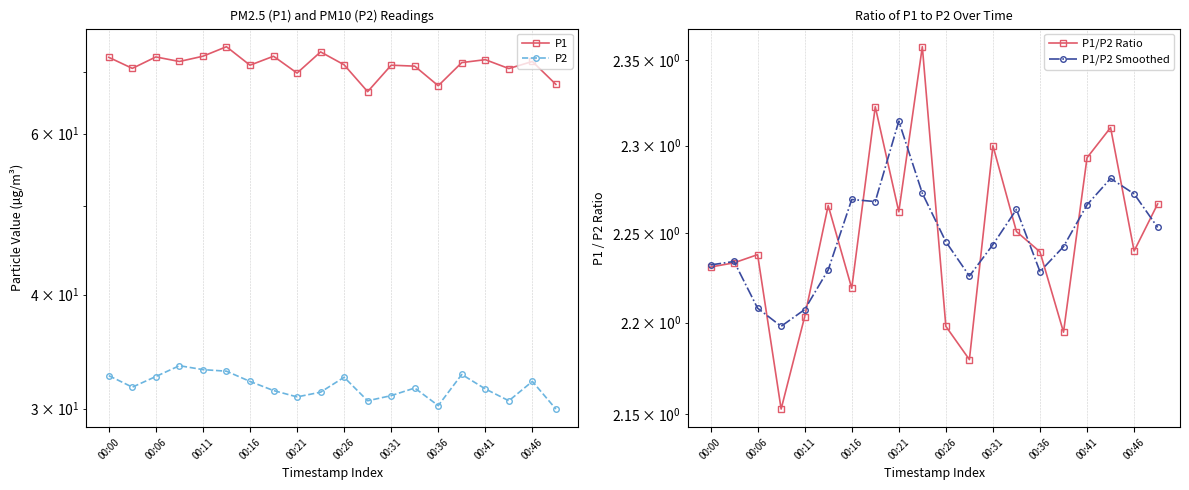

Reading right to left, extract all data points from this chart.

P1: 67.9	72.0	70.7	72.3	71.8	67.7	71.1	71.3	66.7	71.4	73.7	69.9	72.9	71.3	74.7	72.9	72.0	72.8	70.7	72.7
P2: 30.0	32.1	30.6	31.5	32.7	30.2	31.6	31.0	30.6	32.5	31.3	30.9	31.4	32.1	33.0	33.1	33.4	32.5	31.7	32.6
P1/P2 Ratio: 2.3	2.2	2.3	2.3	2.2	2.2	2.3	2.3	2.2	2.2	2.4	2.3	2.3	2.2	2.3	2.2	2.2	2.2	2.2	2.2
P1/P2 Smoothed: 2.3	2.3	2.3	2.3	2.2	2.2	2.3	2.2	2.2	2.2	2.3	2.3	2.3	2.3	2.2	2.2	2.2	2.2	2.2	2.2